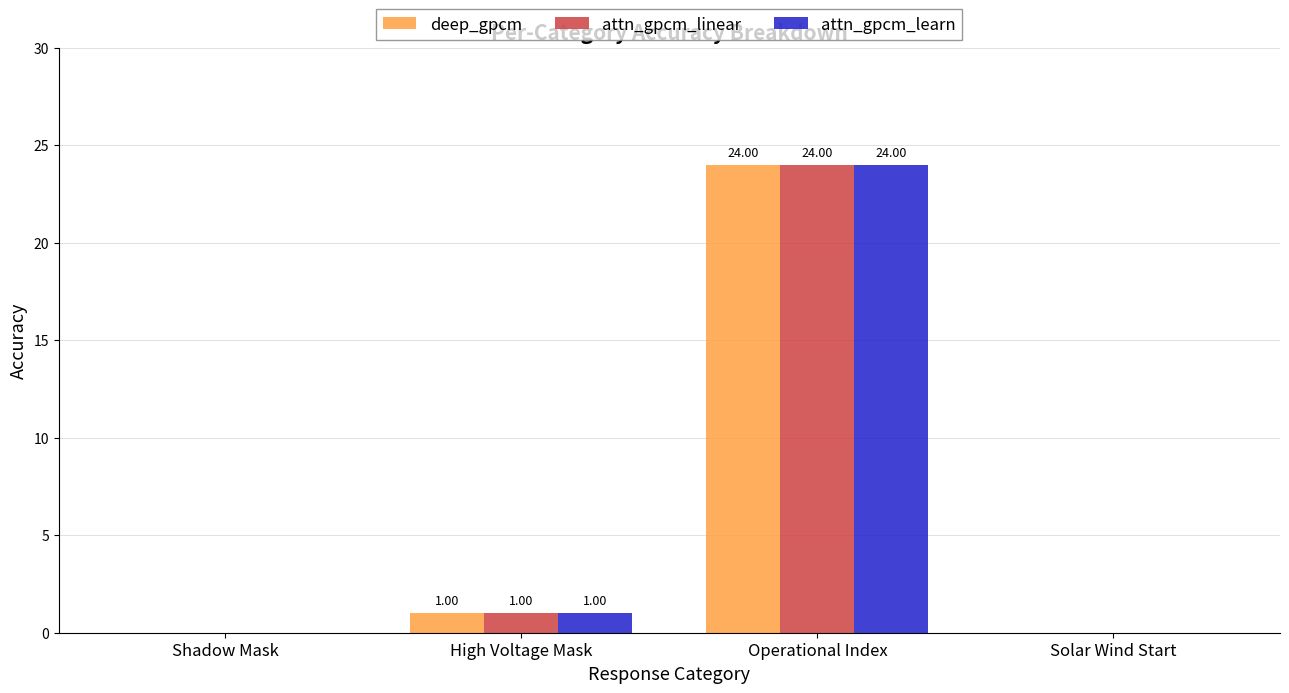

Where is deep_gpcm nearest to the value 12?

High Voltage Mask